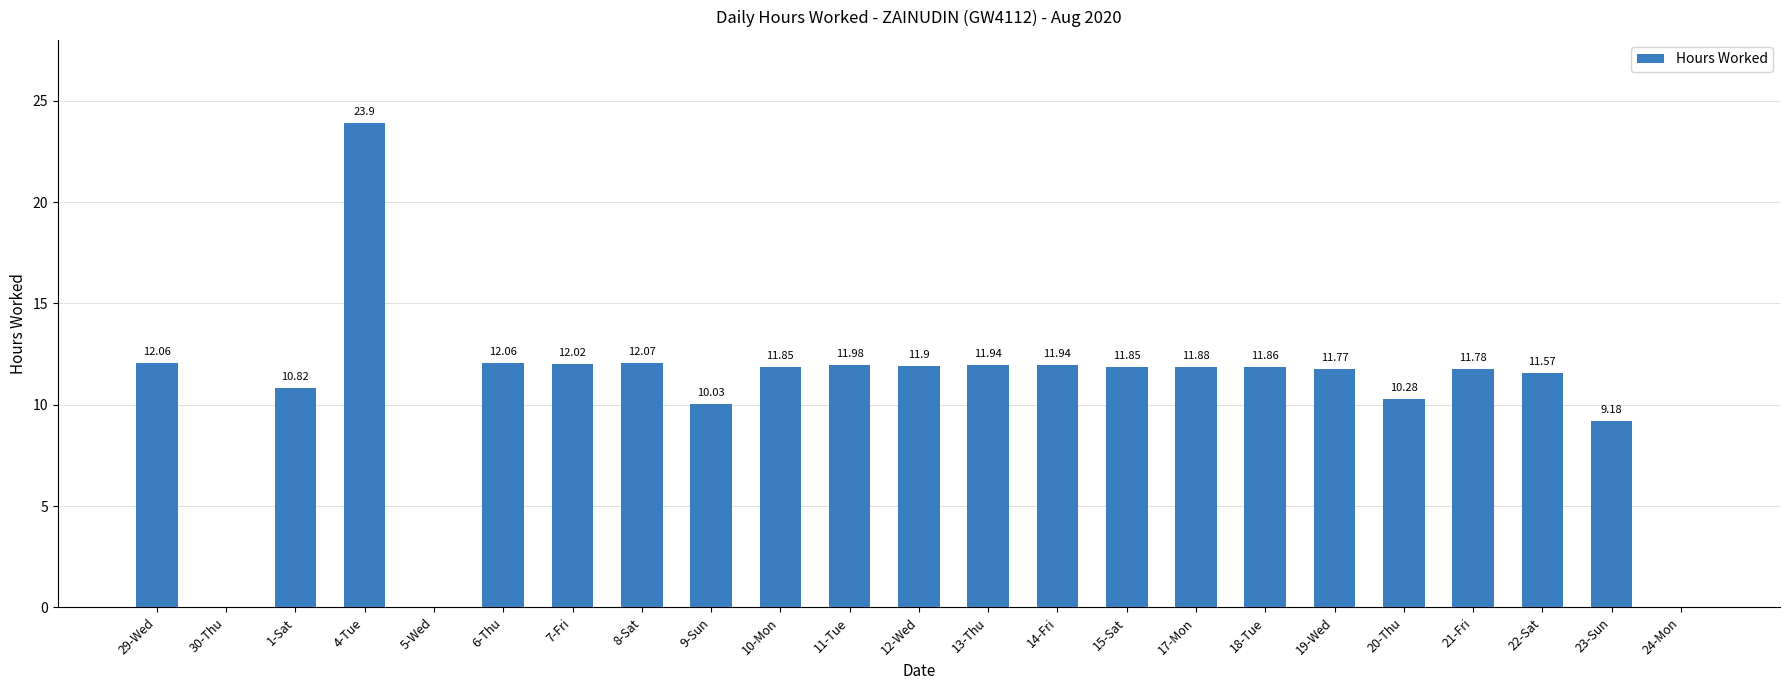

What is the sum of all values?

242.7